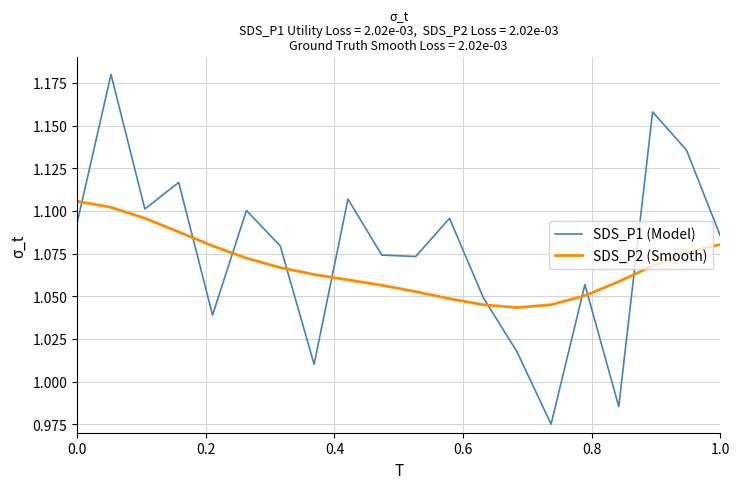

What is the difference between the maximum and minimum values in the SDS_P1 (Model) series?

0.2